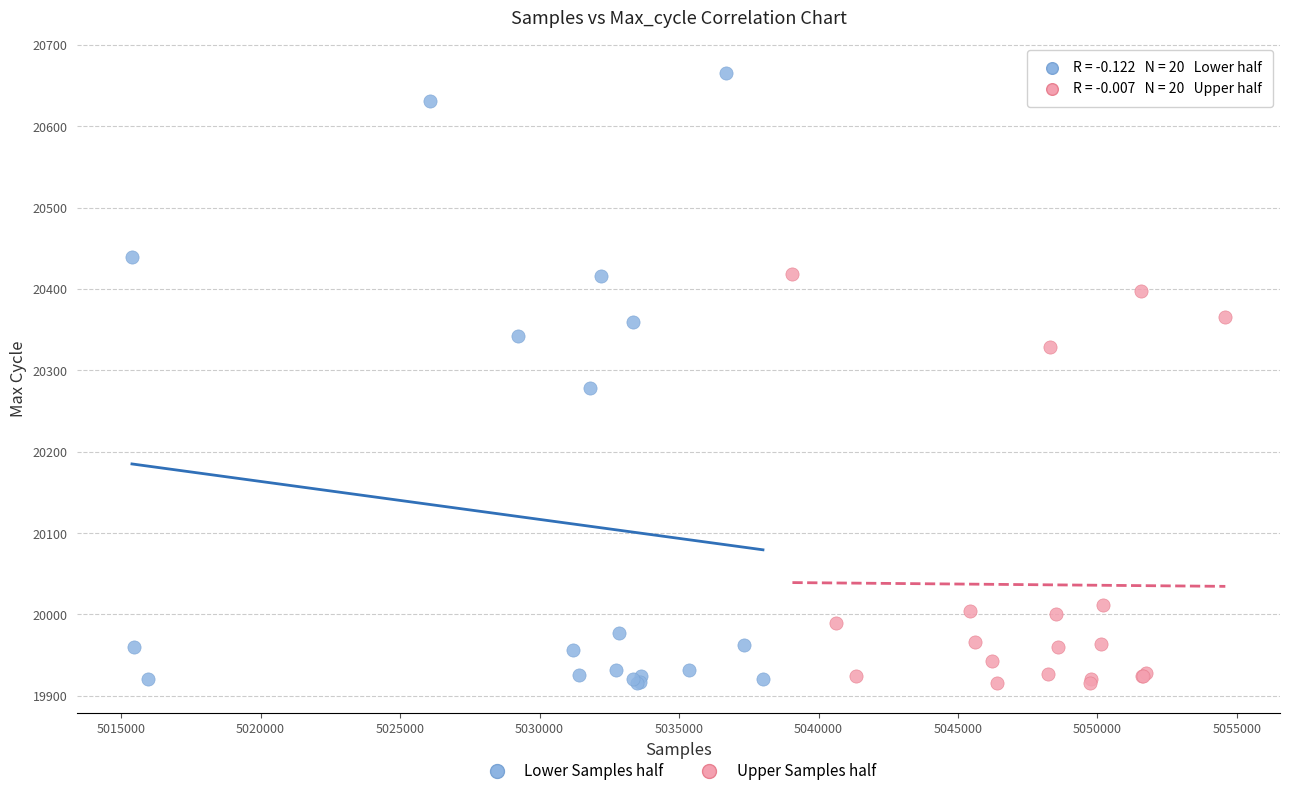

Which series has the largest Y range (max minus min)?

Lower Samples half